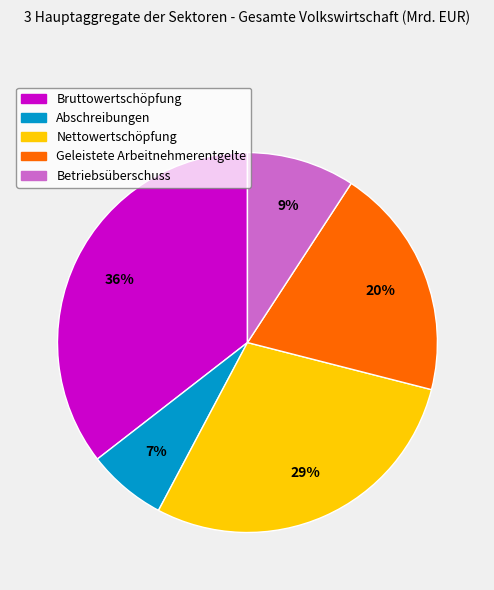

Does any single category account for the majority?

No